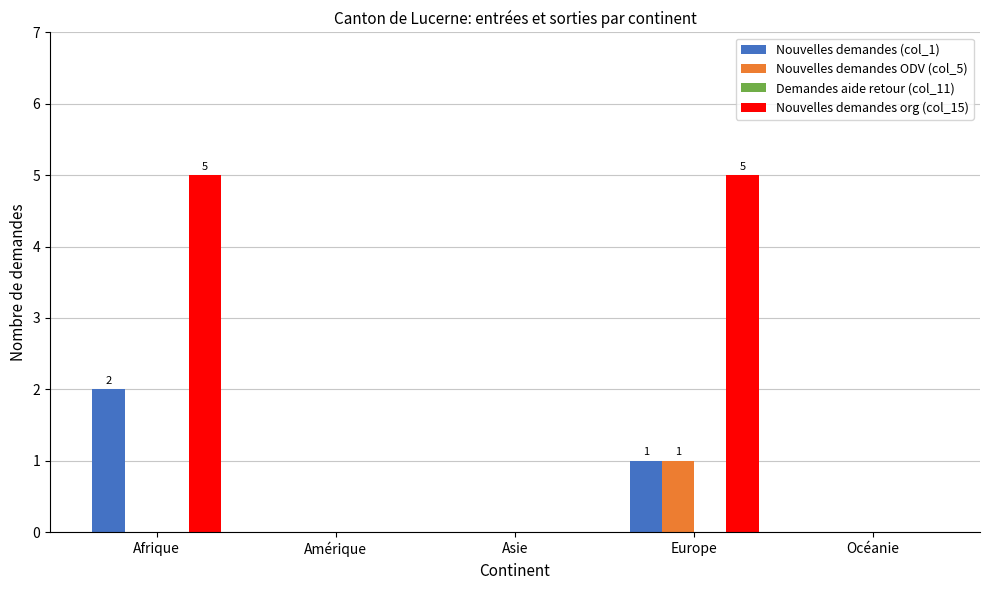

Which series has the largest total across all categories?

Nouvelles demandes org (col_15)